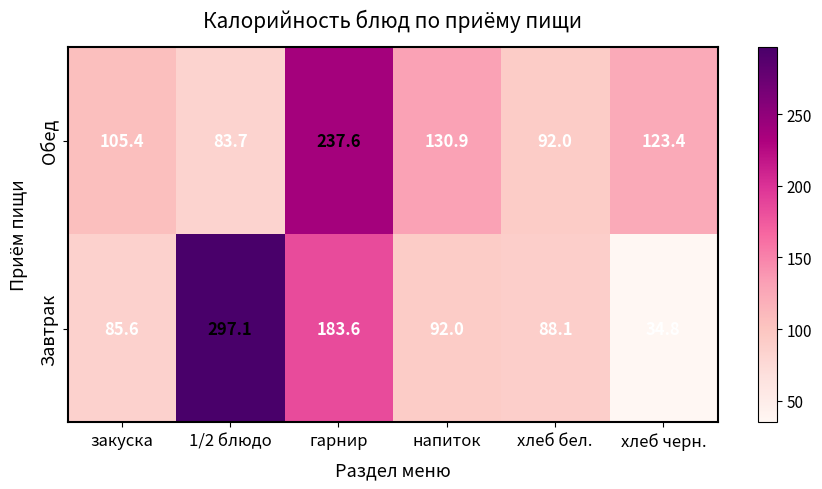

At which category does the chart reach its minimum across all series?

хлеб черн.